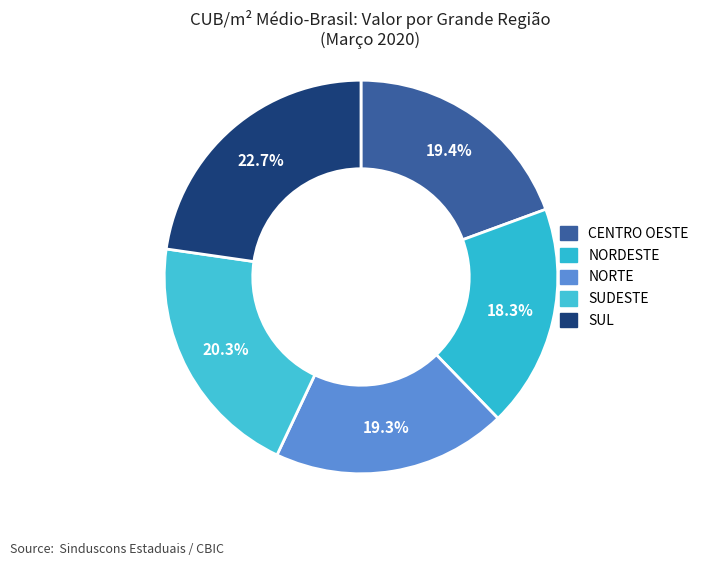

To the nearest percent, what is the average slice percentage?

20%